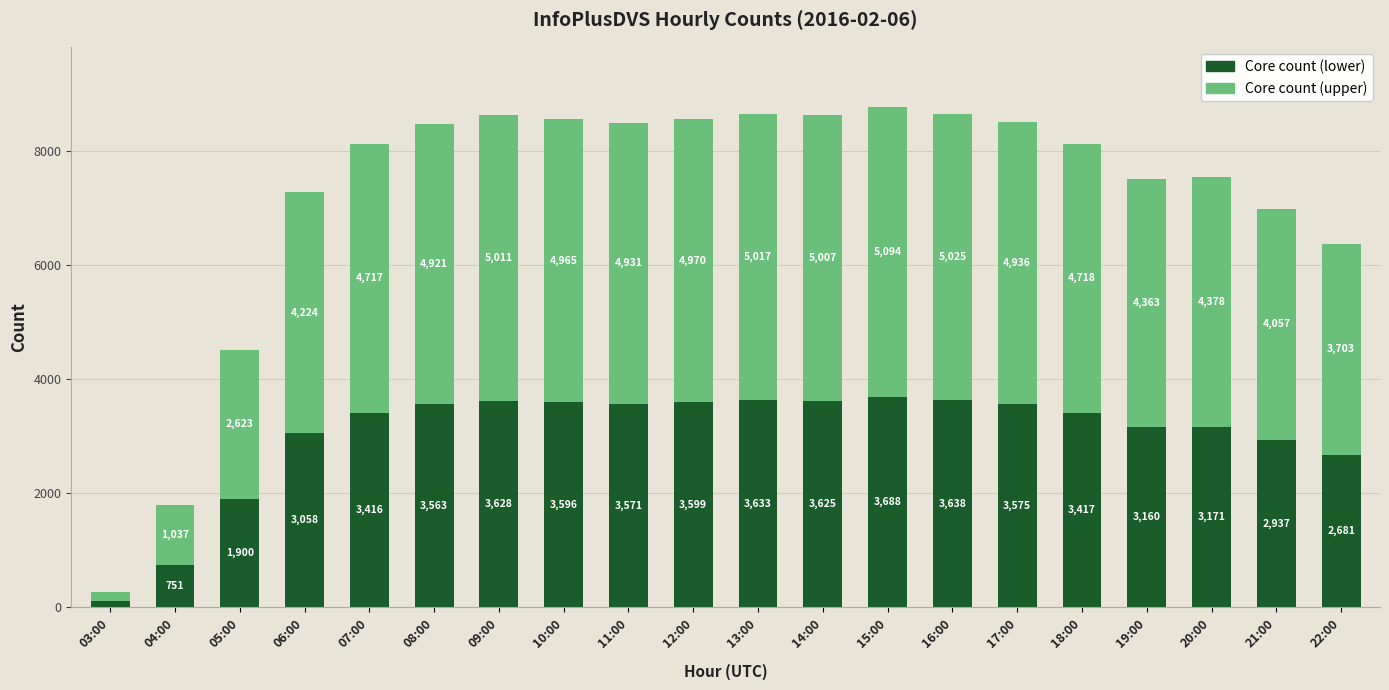

At which label does Core count (lower) reach its minimum?

03:00